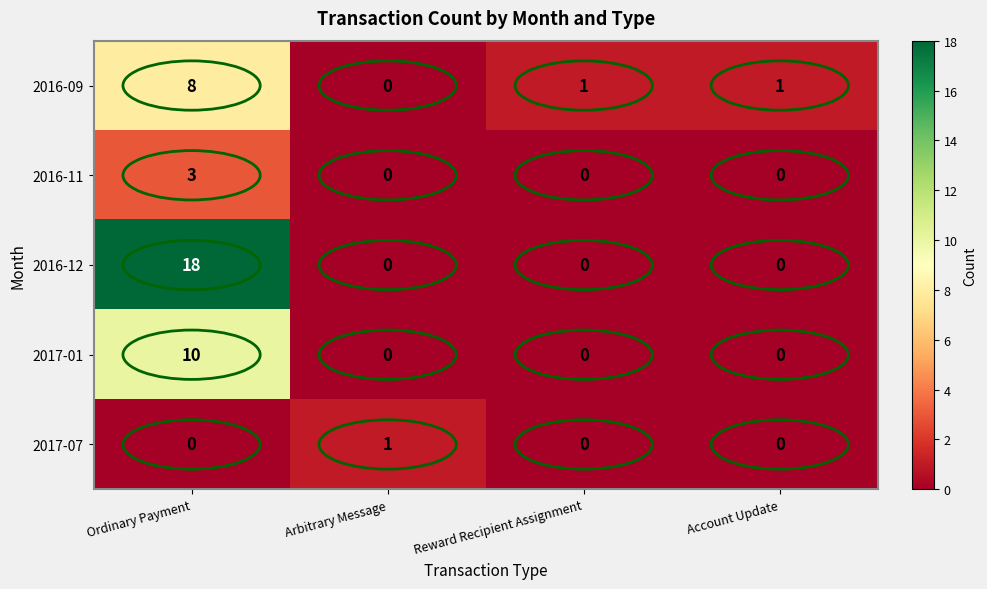

List the series in order of their peak value, lowest first.

2017-07, 2016-11, 2016-09, 2017-01, 2016-12